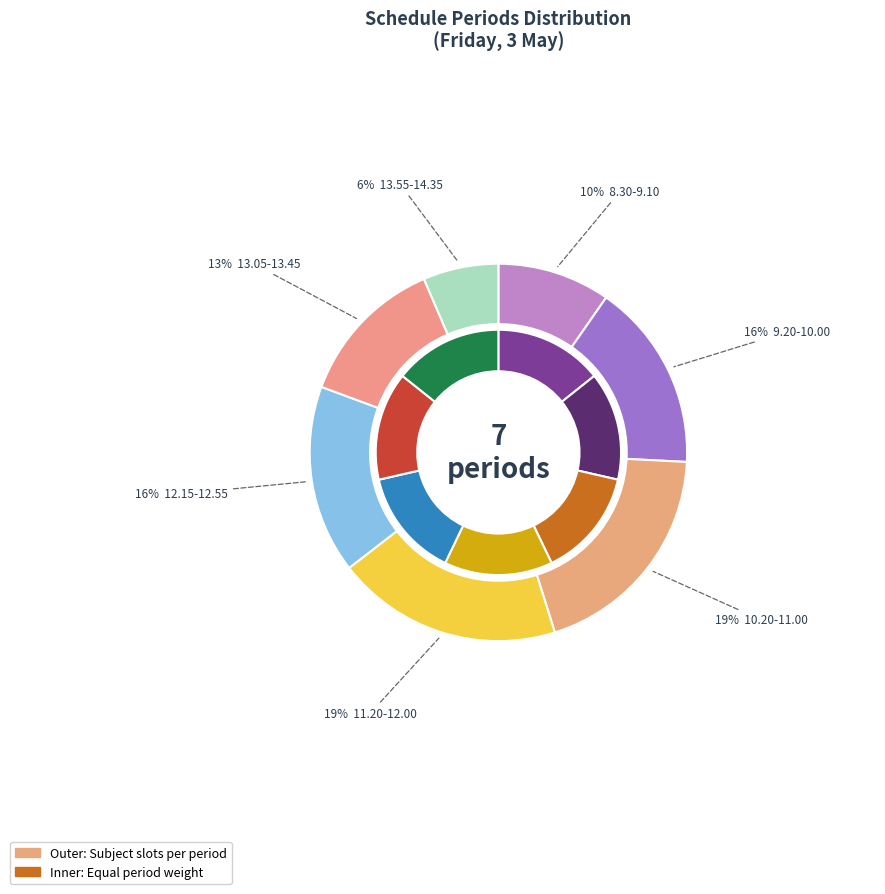

True or false: 11.20-12.00 accounts for 27% of the total.

False